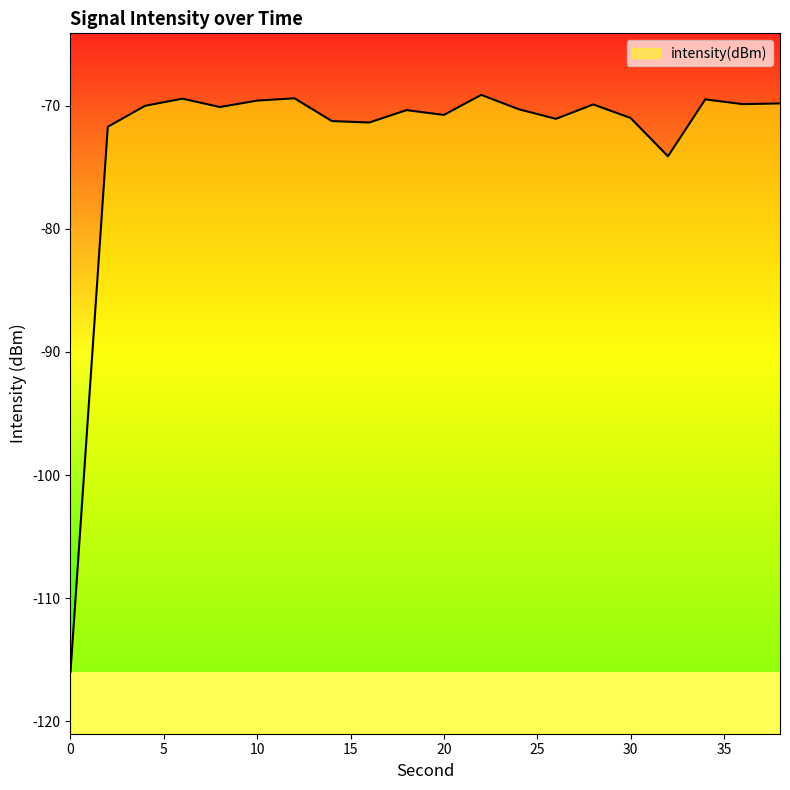

Reading left to right, list all the values displayed in this chart.

-116.0	-71.7	-70.0	-69.4	-70.1	-69.6	-69.4	-71.2	-71.4	-70.4	-70.7	-69.1	-70.3	-71.1	-69.9	-71.0	-74.1	-69.5	-69.9	-69.8